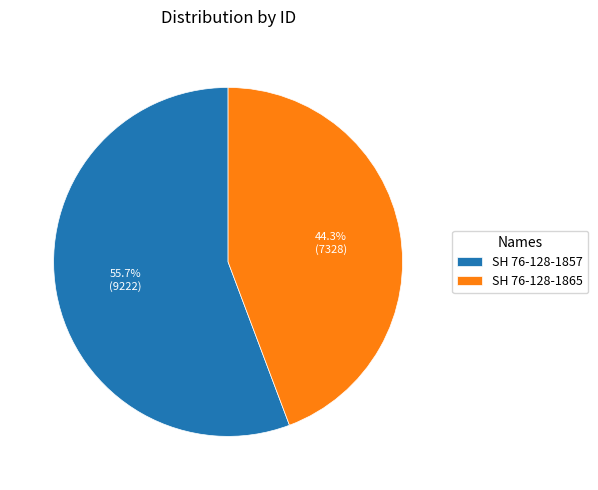

Rank the categories by value from highest to lowest.

SH 76-128-1857, SH 76-128-1865